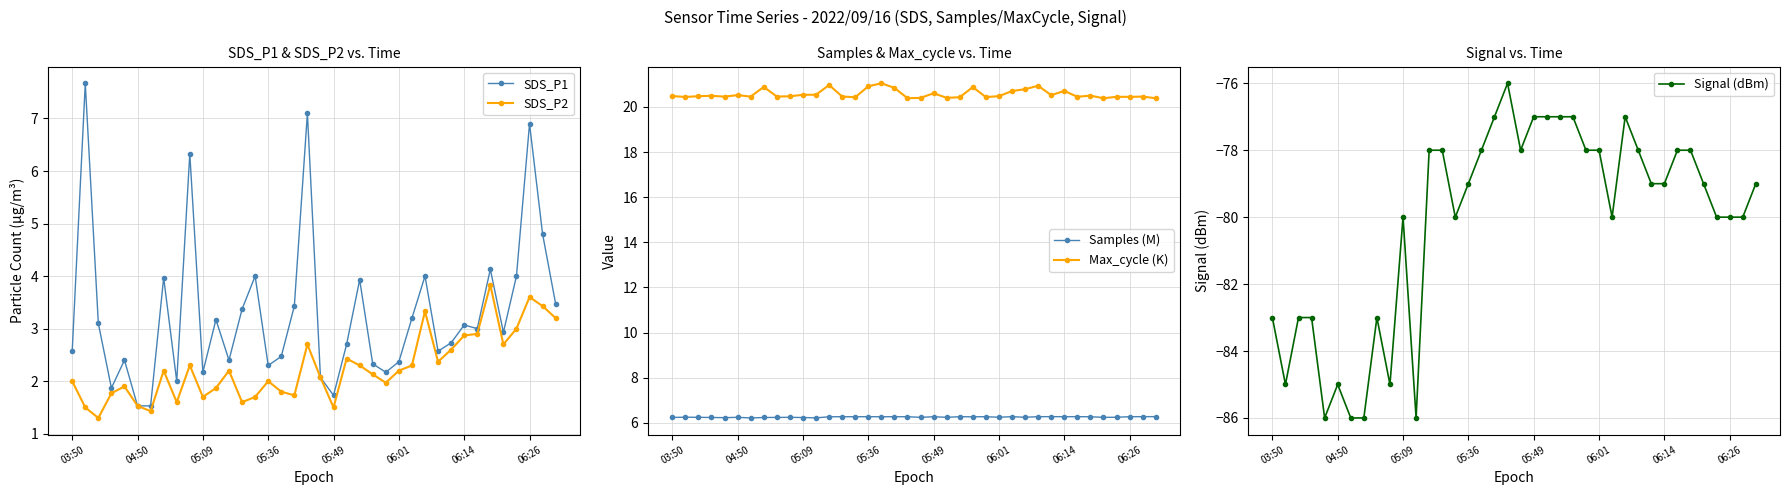

True or false: SDS_P1 has a value of 3.1 at 06:14.

True